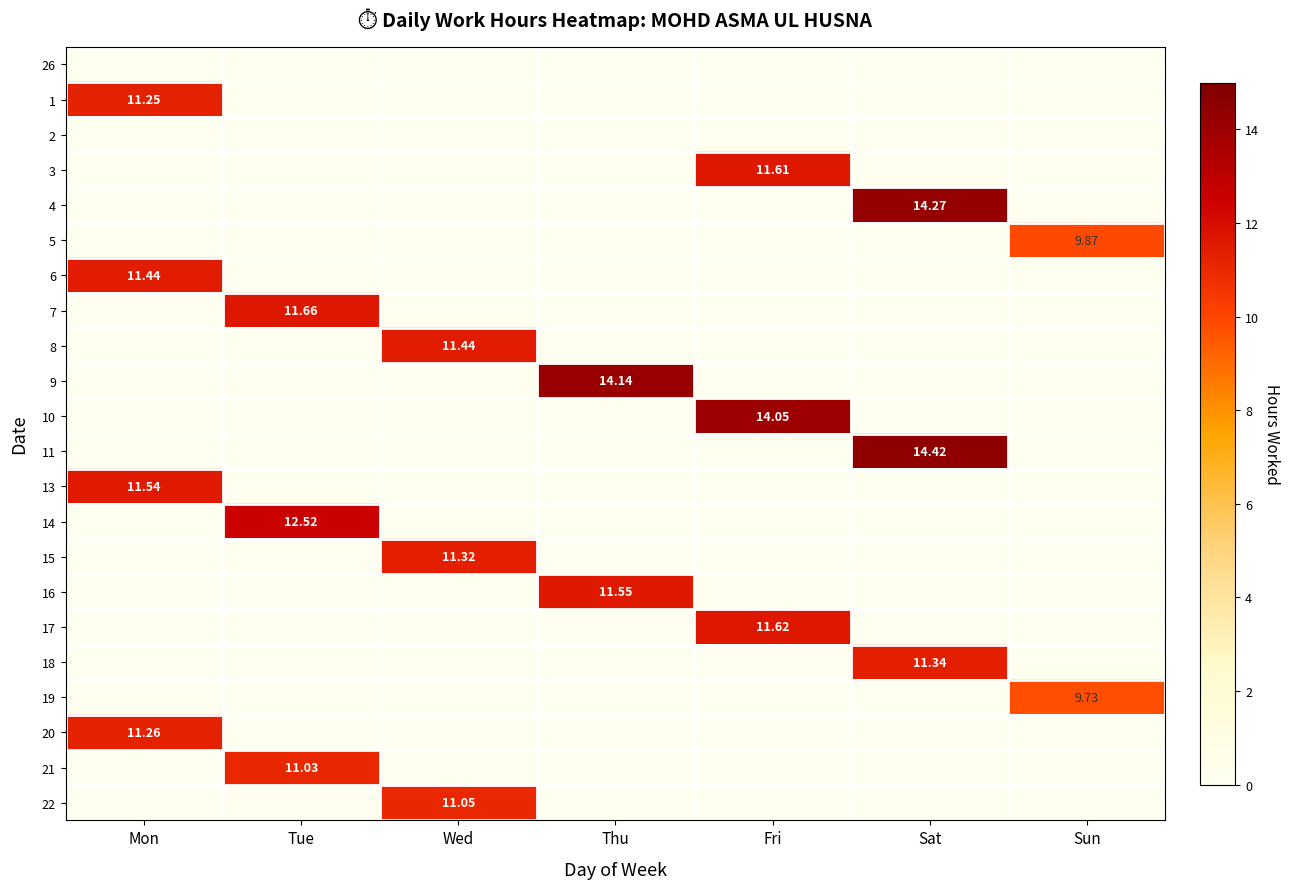

True or false: 6 has a value of -5.8 at Sat.

False